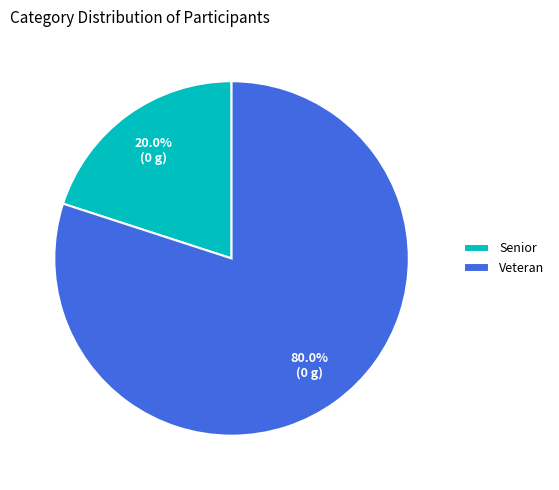

How many slices are in this pie chart?

2